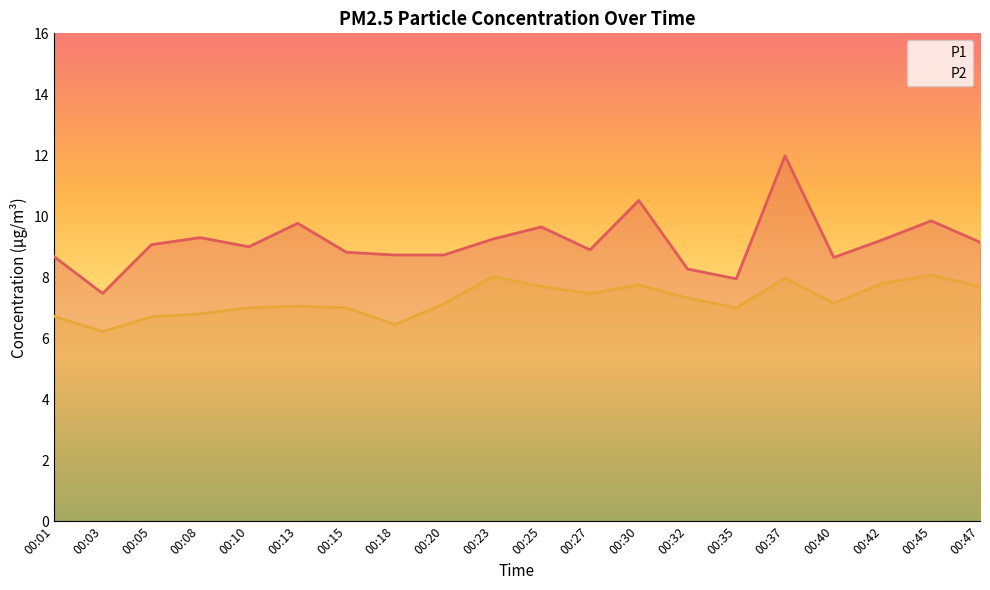

What are all the series names shown in the legend?

P1, P2